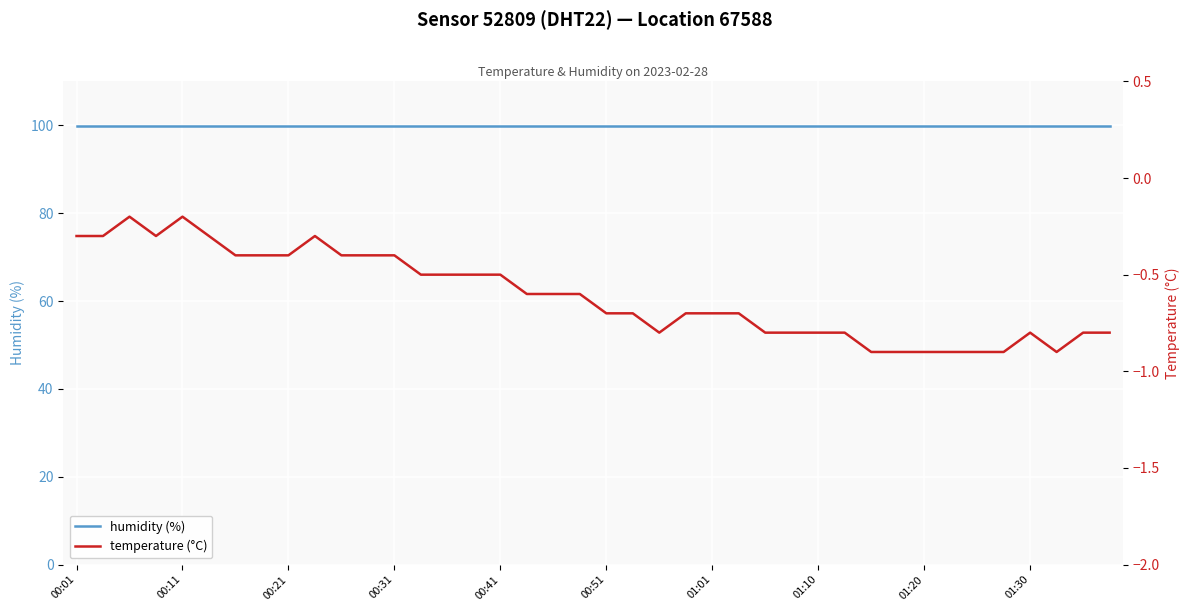

The value of temperature (°C) at 10 is -0.5. True or false?

False